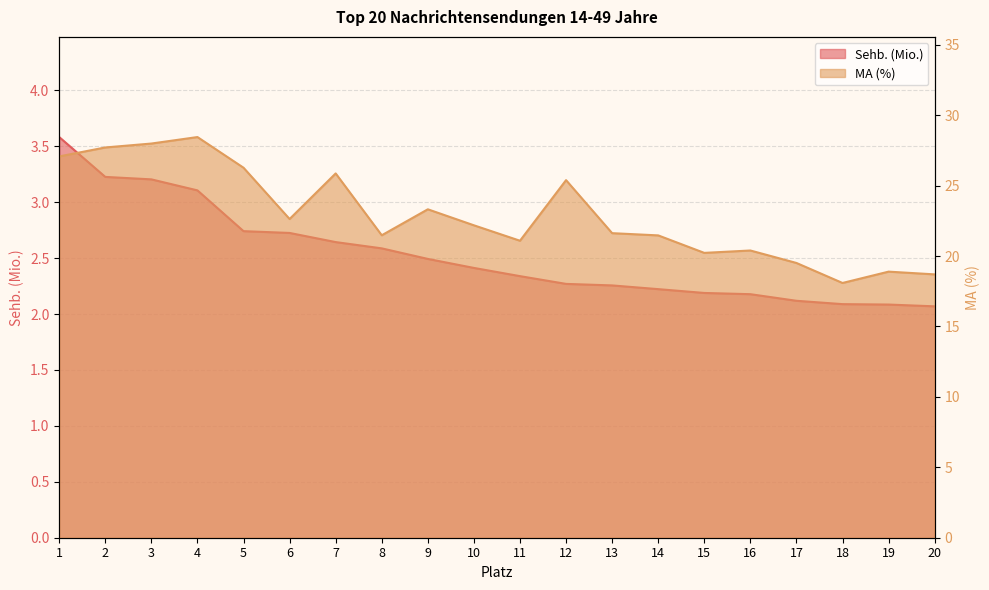

At which label does Sehb. (Mio.) reach its peak?

1